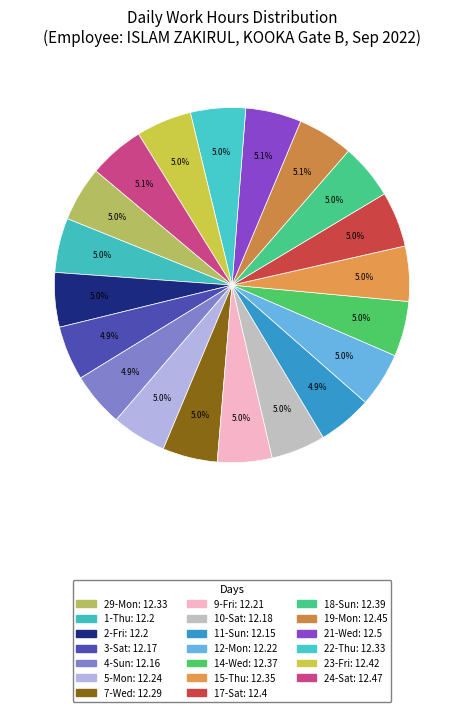

How many segments does this pie chart have?

20